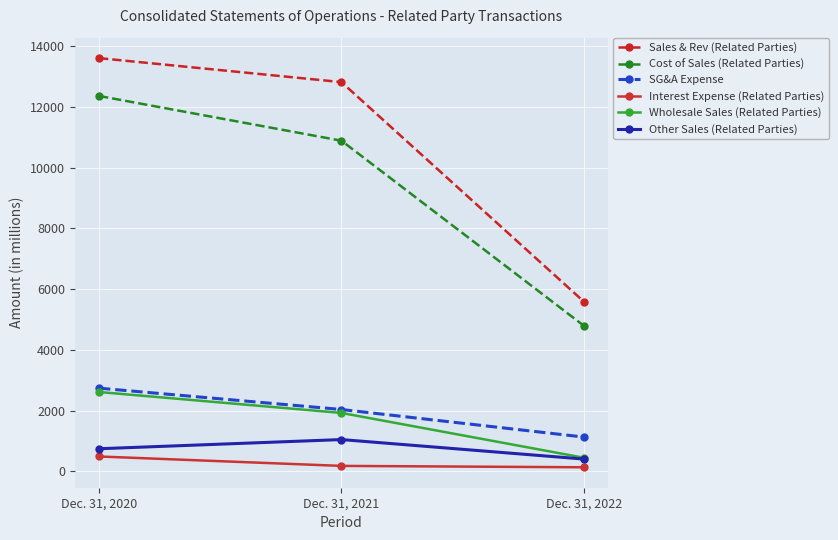

What is the sum of the Interest Expense (Related Parties) values at Dec. 31, 2022 and Dec. 31, 2020?

617